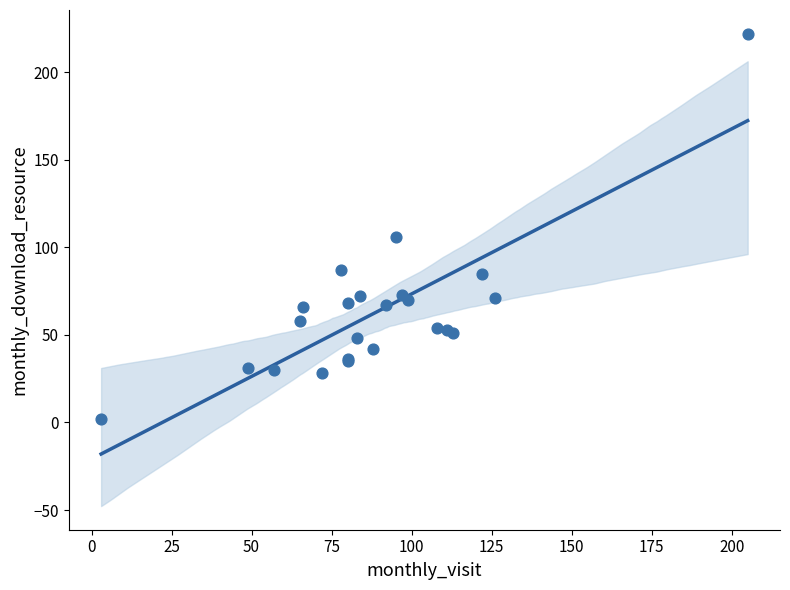

What Y value in the scatter plot is closest to 112?

106